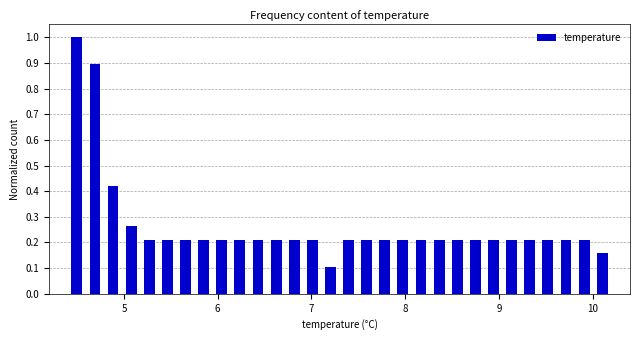

Read against the x-axis, roughly where is the centre of the tallest bar?

4.5